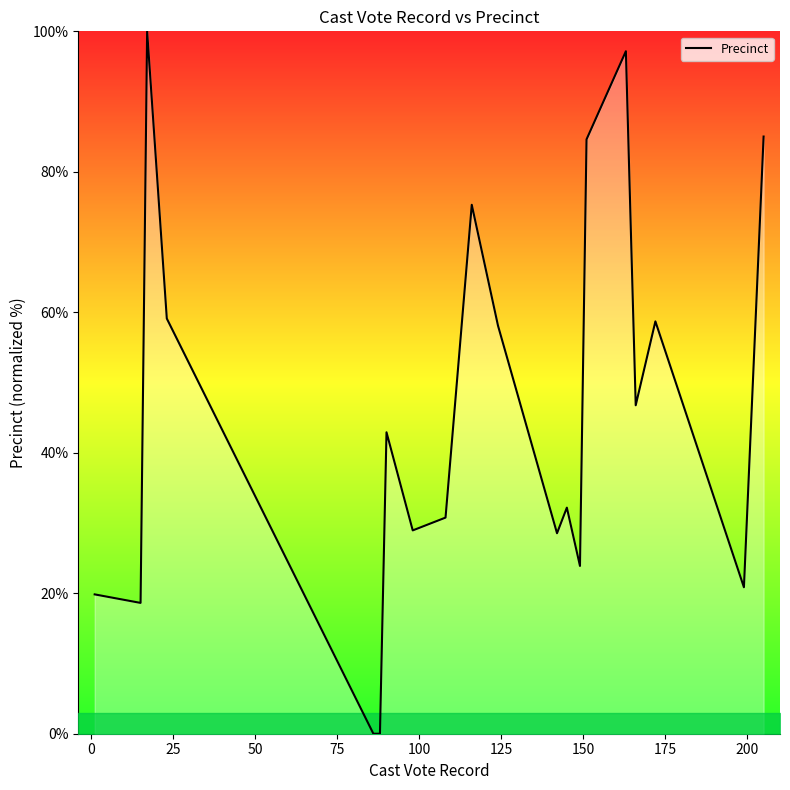

What is the greatest value displayed?

100.0